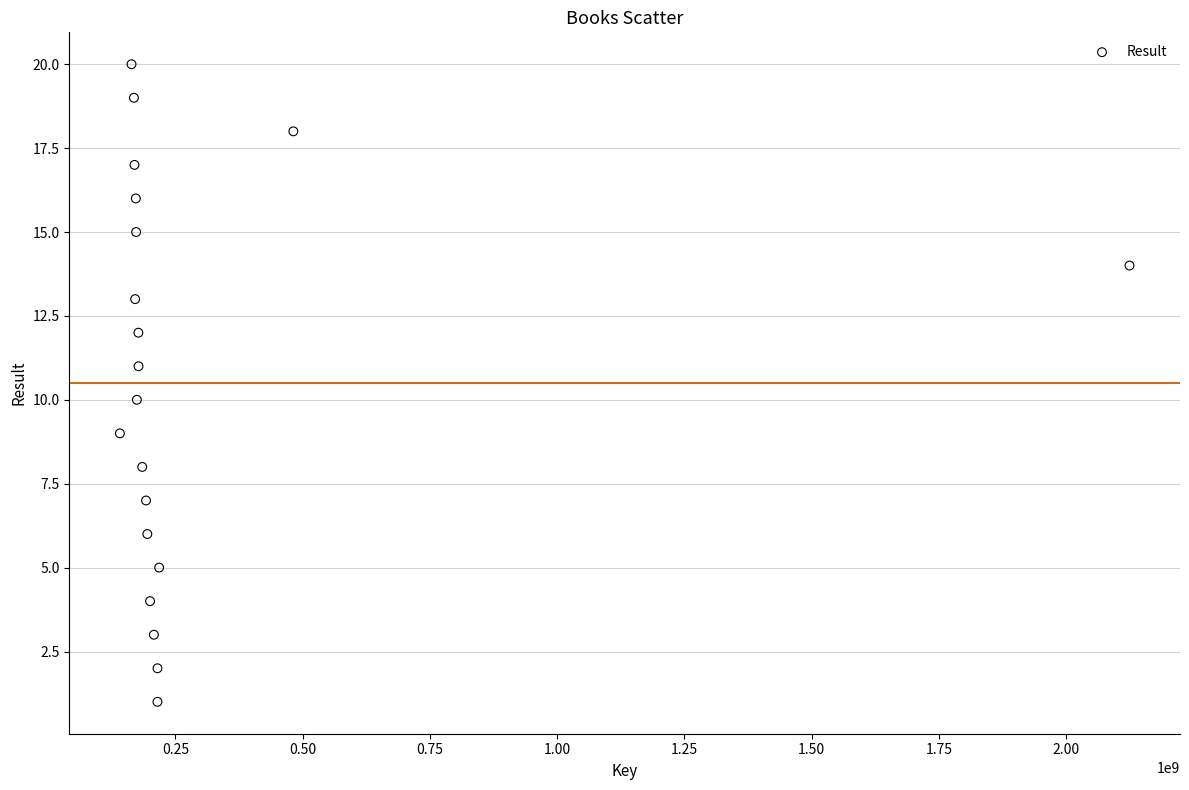

What is the range of X values (max minus min)?

1983642053